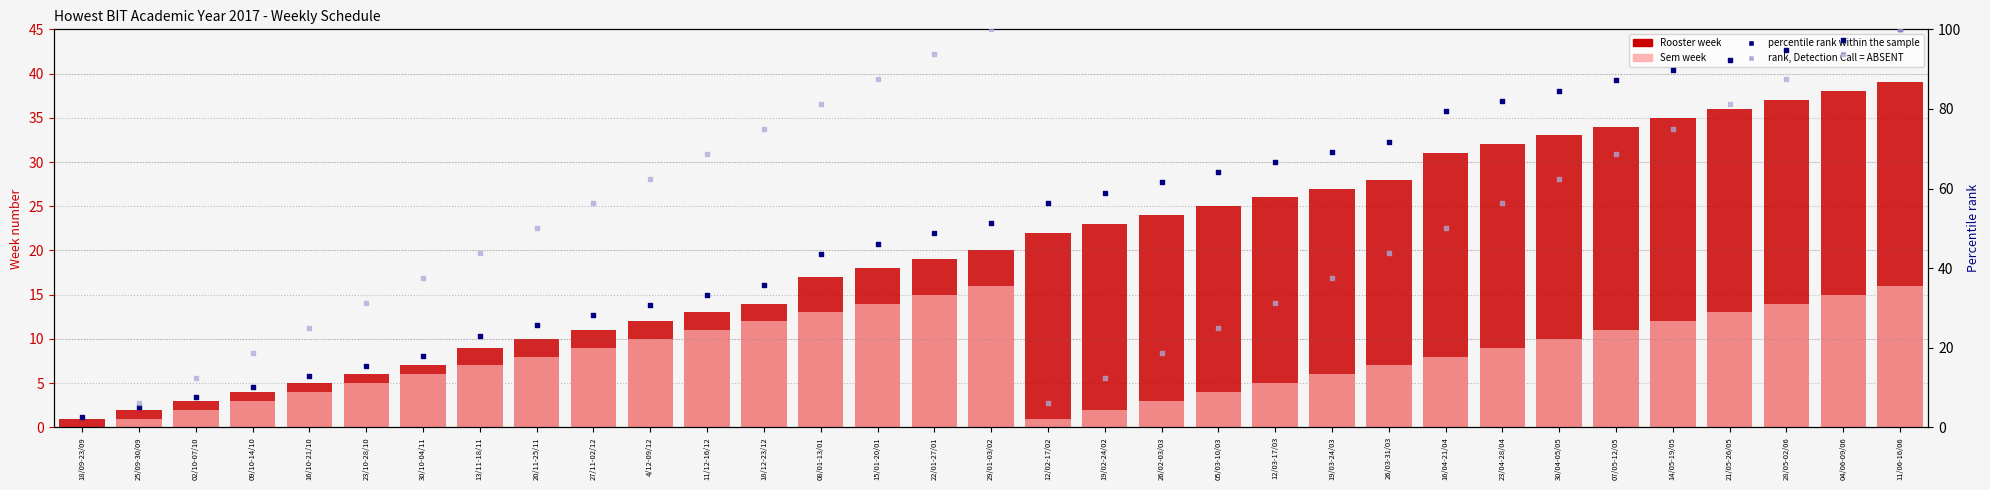

At how many categories does at least one series exceed 76?

13